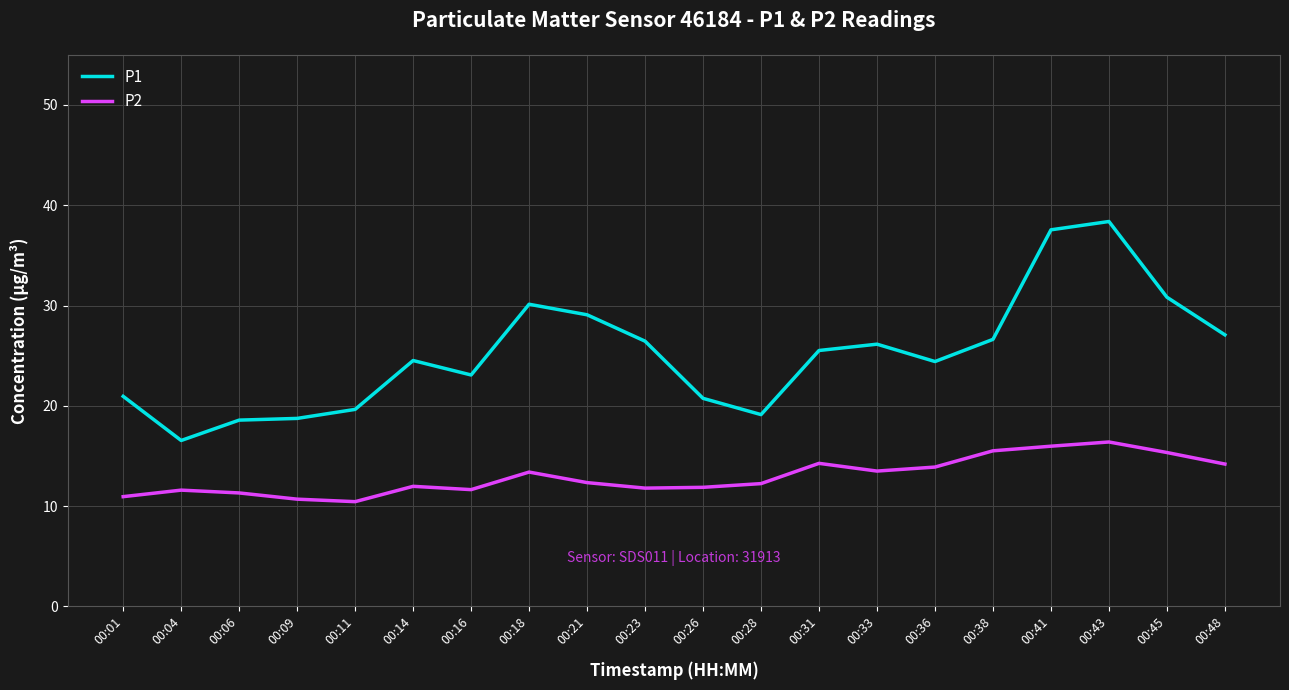

The value of P1 at 00:28 is 19.1. True or false?

True